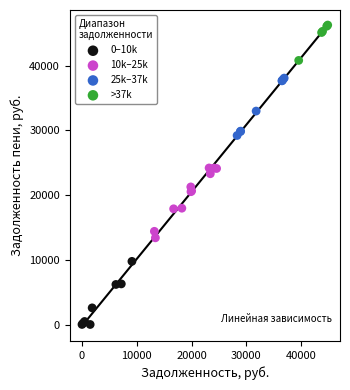

Which series contains the lowest Y value?

0–10k